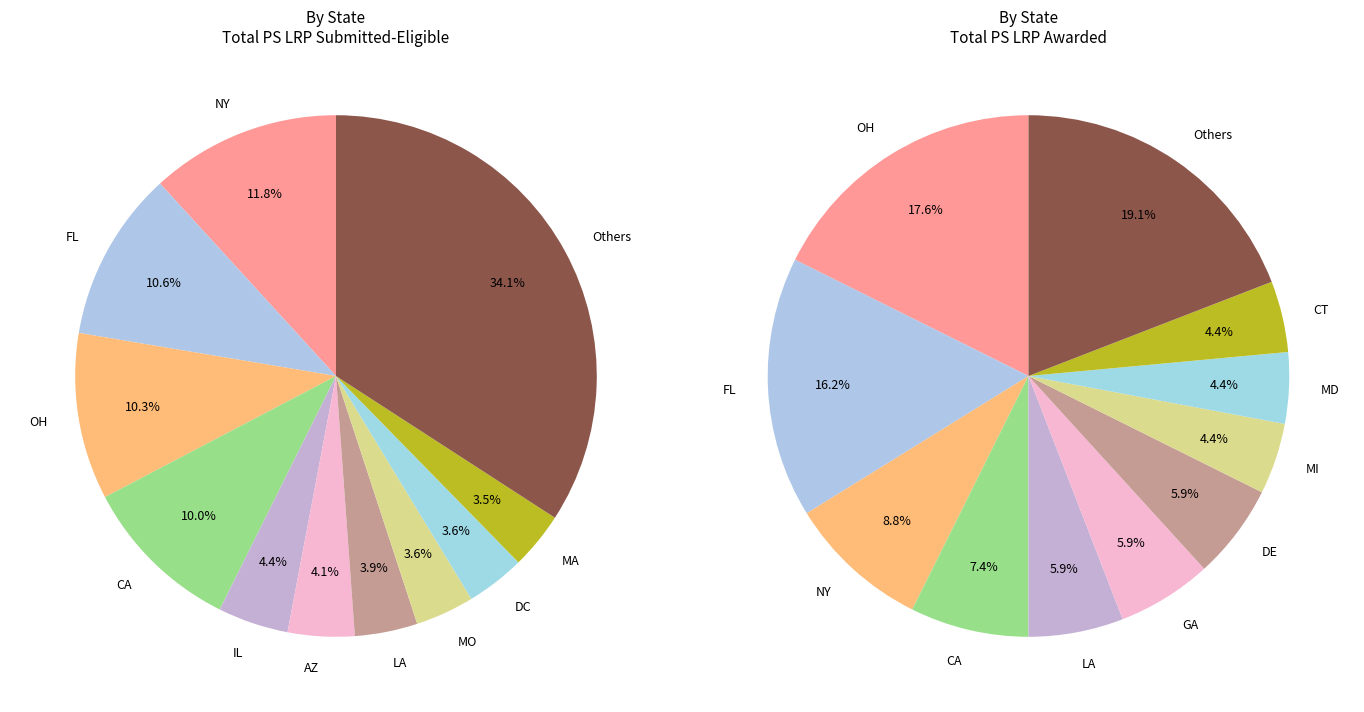

True or false: CO accounts for 1% of the total.

False